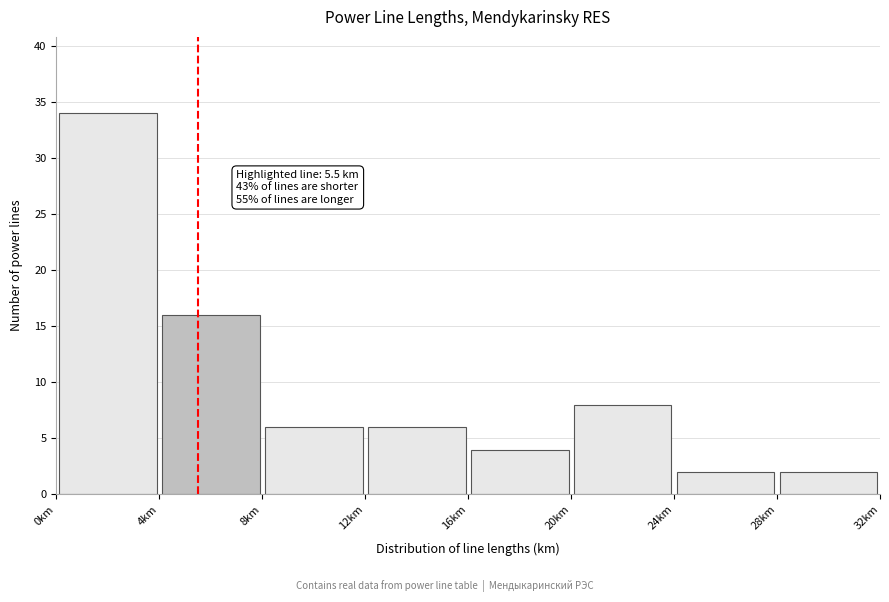

Over which range of the x-axis is the bar tallest?

0 to 4